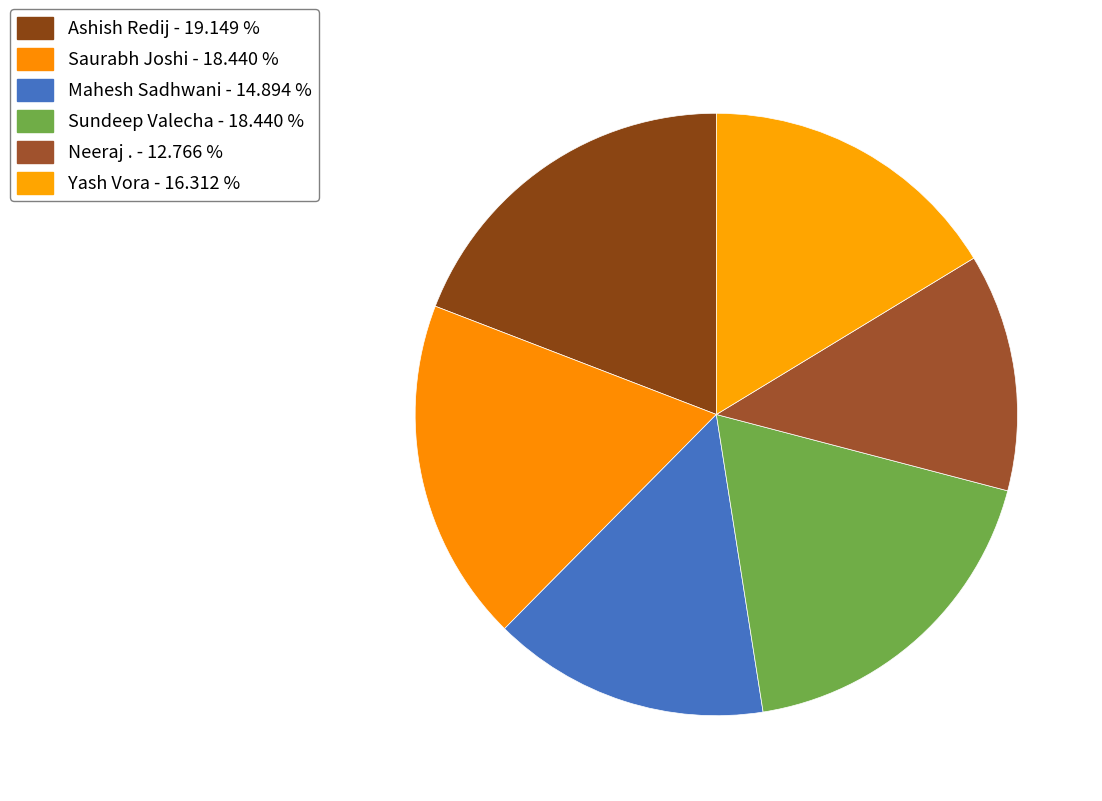

How many segments does this pie chart have?

6